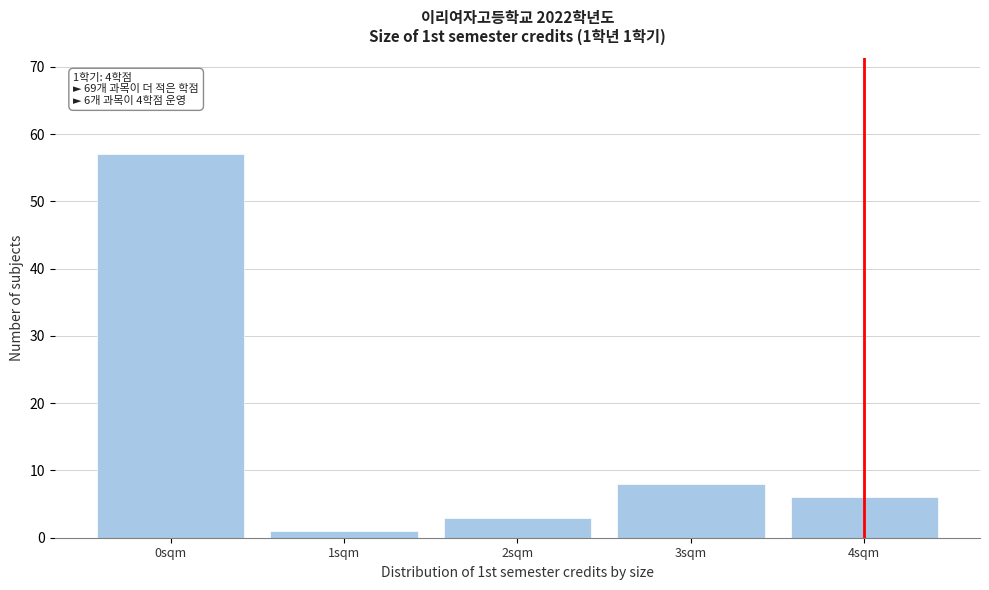

Which range on the x-axis has the tallest bar?

-0.5 to 0.5